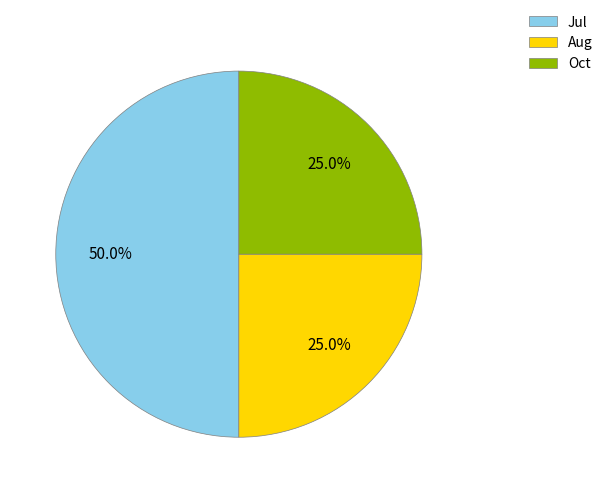

To the nearest percent, what percentage of the pie is Aug?

25%